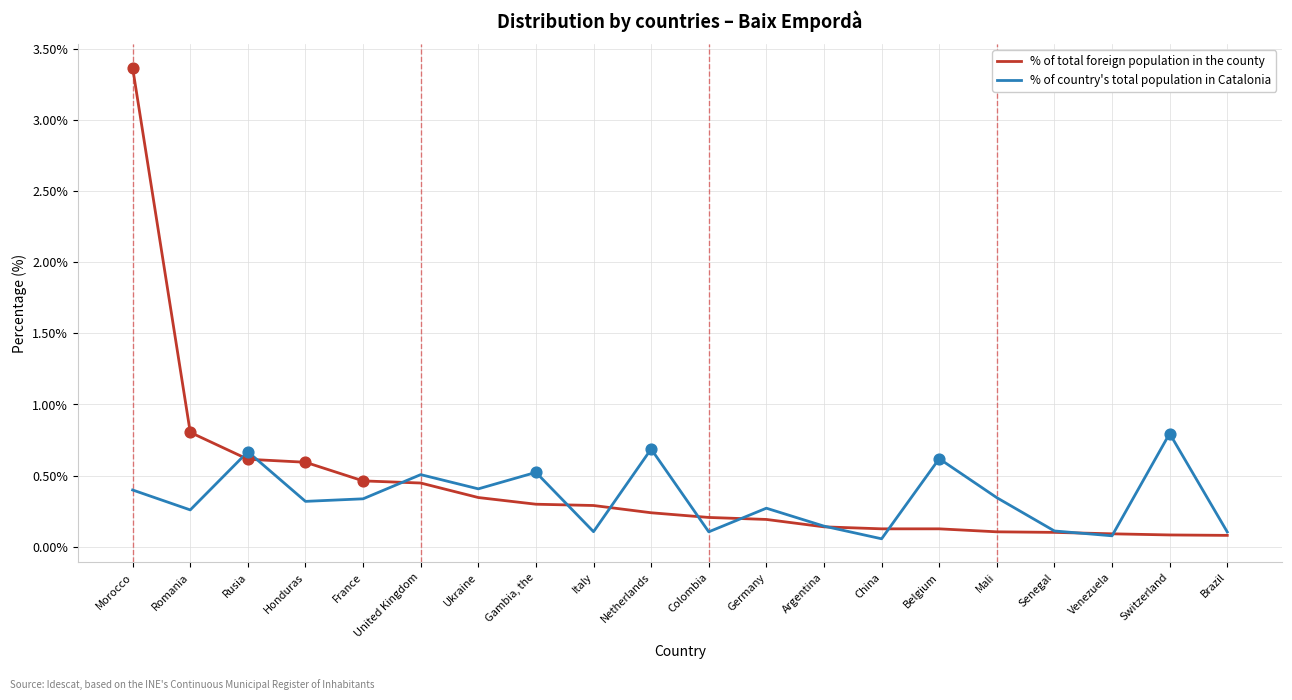

At how many categories does at least one series exceed 1?

1